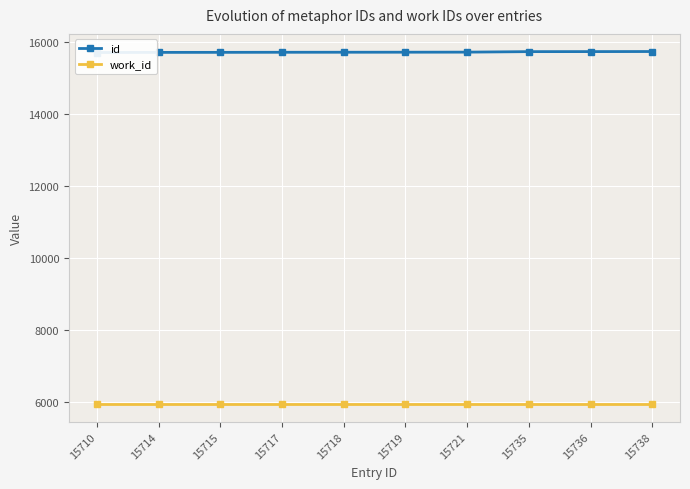

Reading left to right, list all the values displayed in this chart.

id: 15710	15714	15715	15717	15718	15719	15721	15735	15736	15738
work_id: 5925	5925	5925	5925	5925	5925	5925	5925	5925	5925